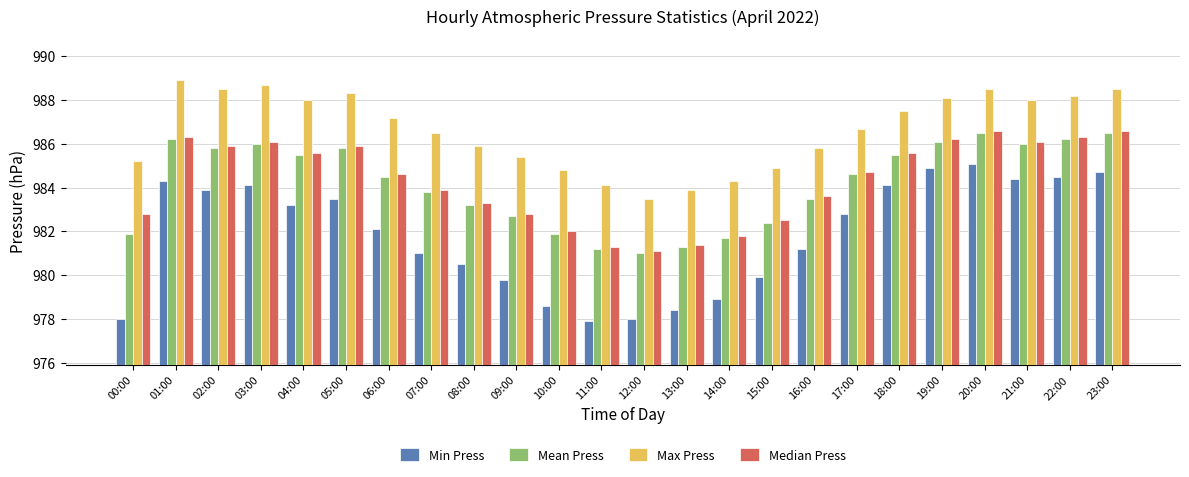

Are the bars grouped side by side (vs. stacked)?

Yes